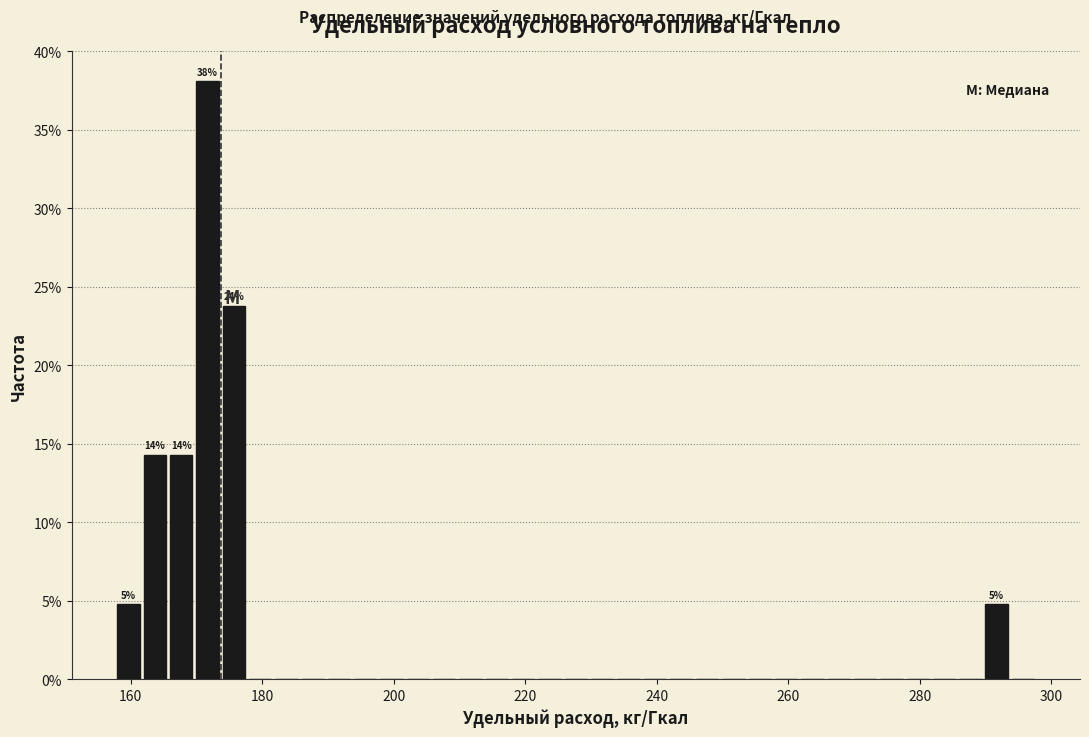

Around what value on the x-axis is the tallest bar? Give the approximate position of its centre, as read against the axis.

172